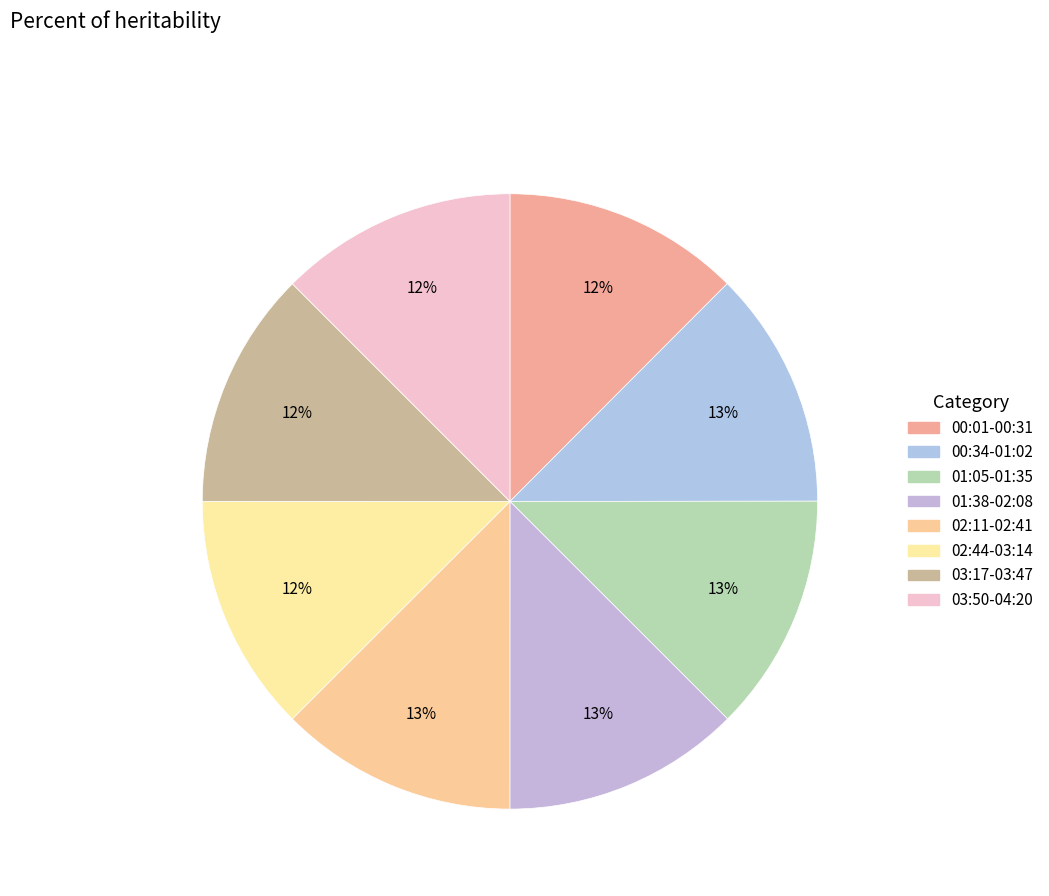

Count the number of slices in the pie.

8